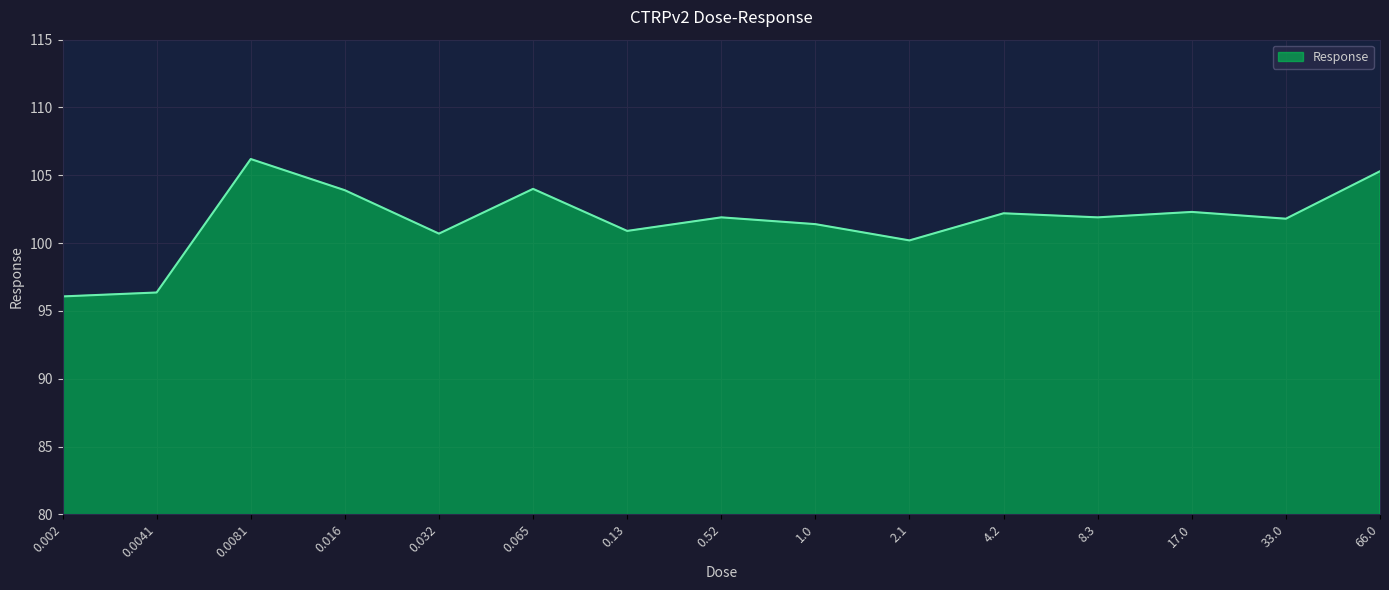

What is the smallest value displayed?

96.1